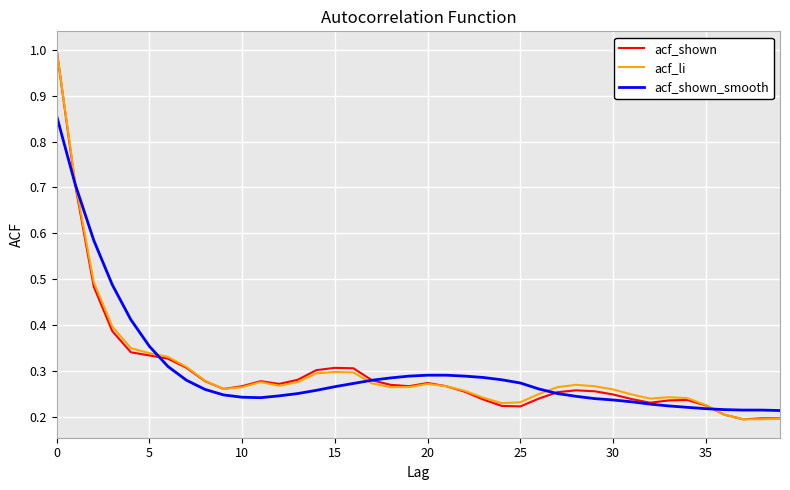

At how many categories does at least one series exceed 0?

40